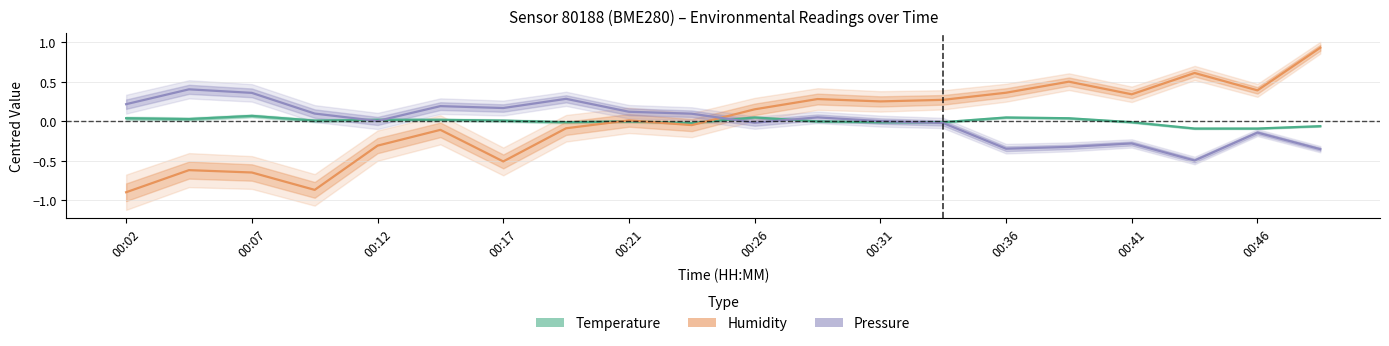

List the series in order of their peak value, highest first.

Humidity (centred), Pressure (centred), Temperature (centred)